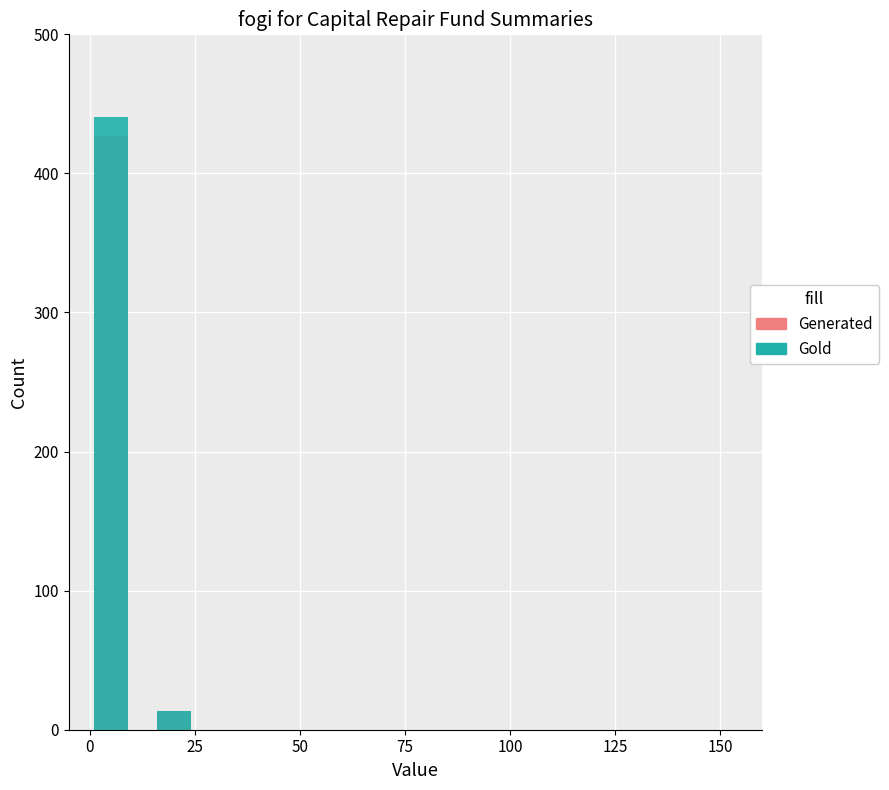

Which series changed the most between 0 and 25?

Gold